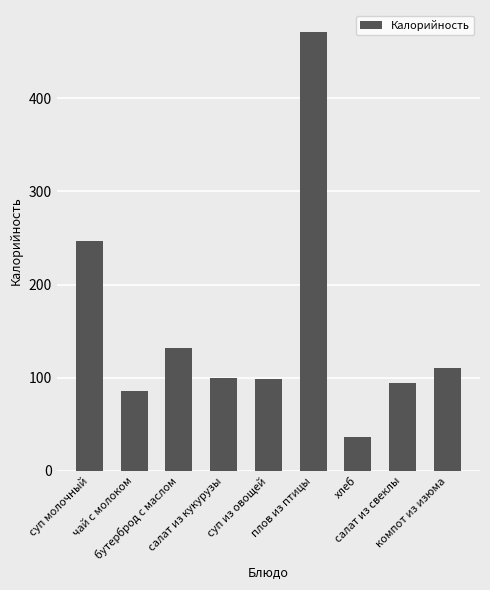

True or false: the data shows 98.4 at суп из овощей.

True